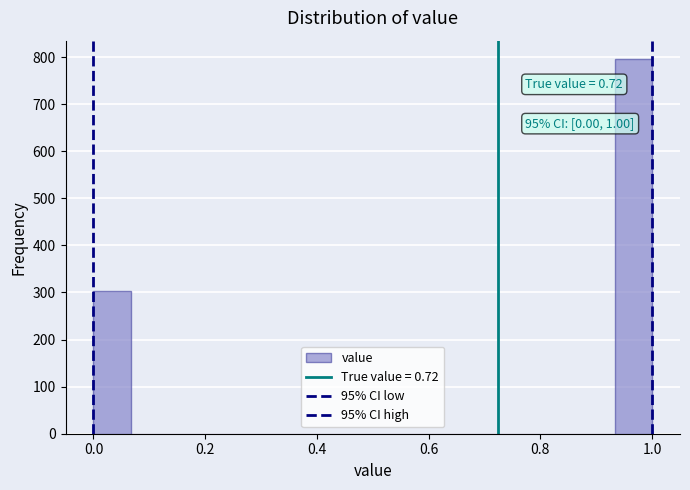

Read against the x-axis, roughly where is the centre of the tallest bar?

0.96